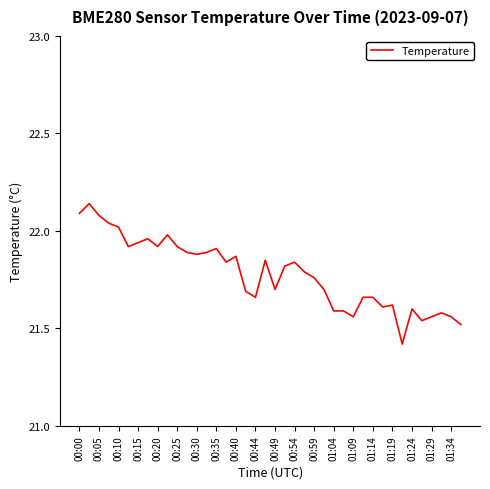

True or false: the data has more than 1 interior local peaks.

True